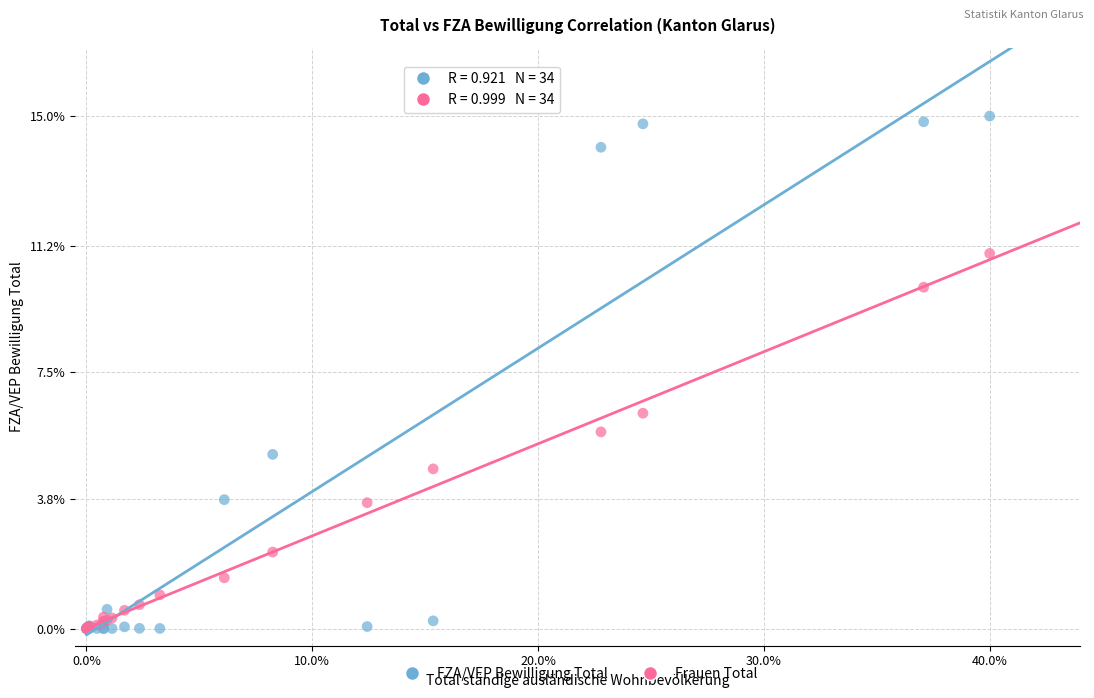

Which series contains the highest Y value?

FZA/VEP Bewilligung Total